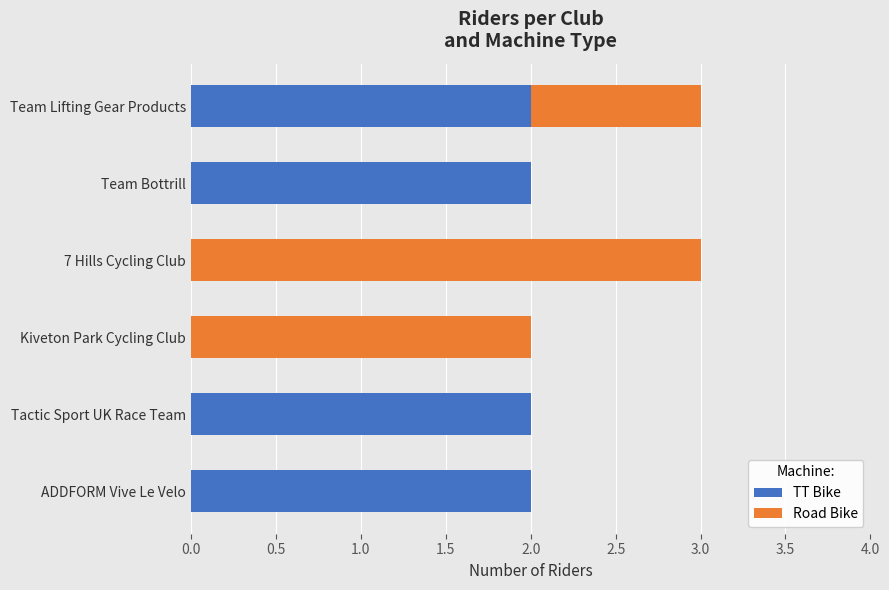

Count the number of categories in the chart.

6